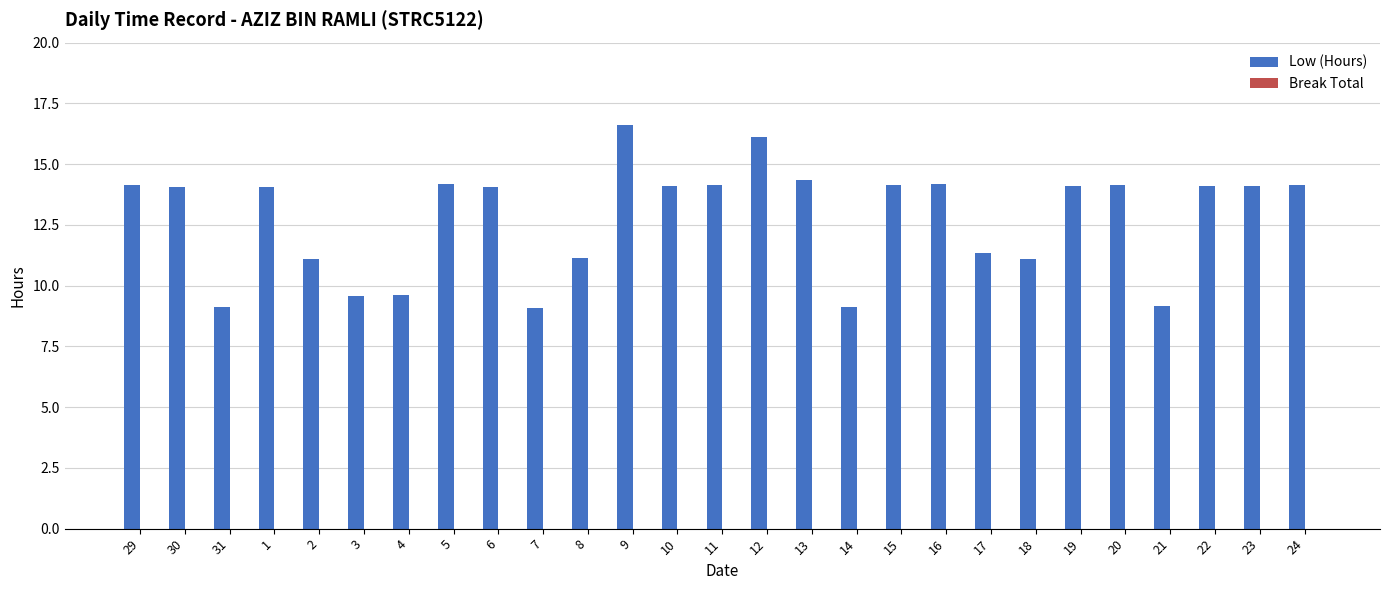

What is the change in value from 3 to 7?

-0.5